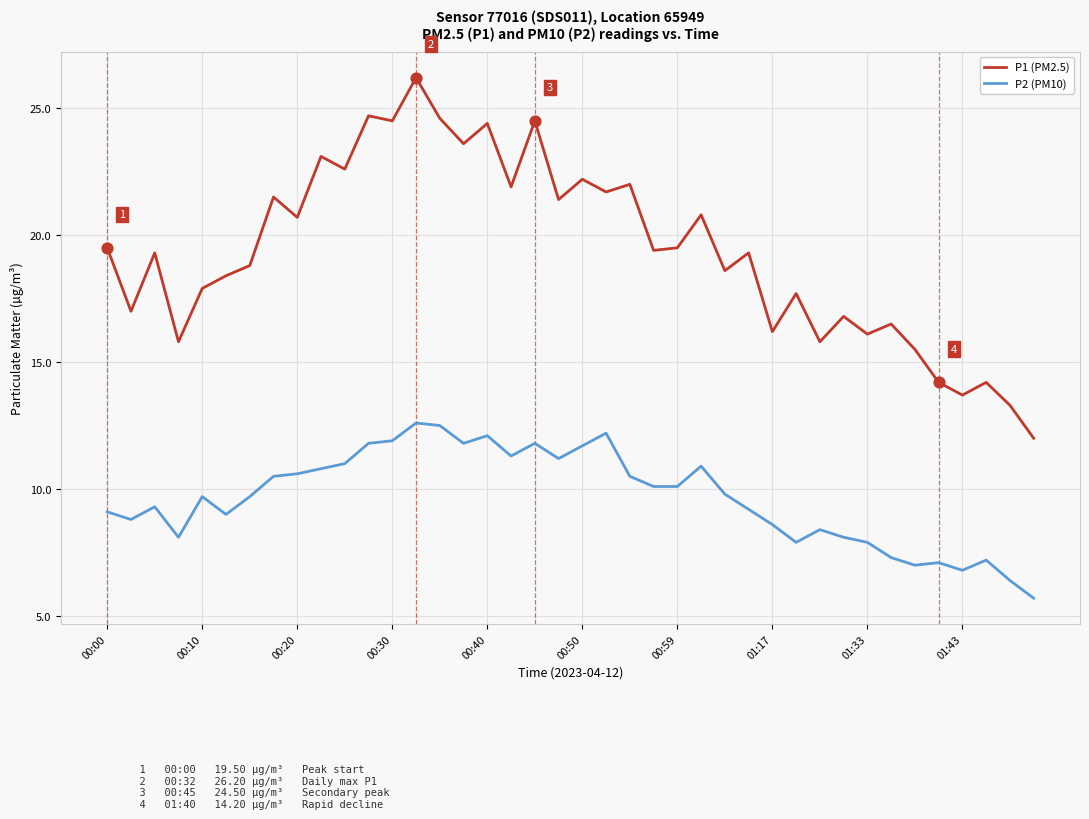

What is the greatest value displayed?

26.2